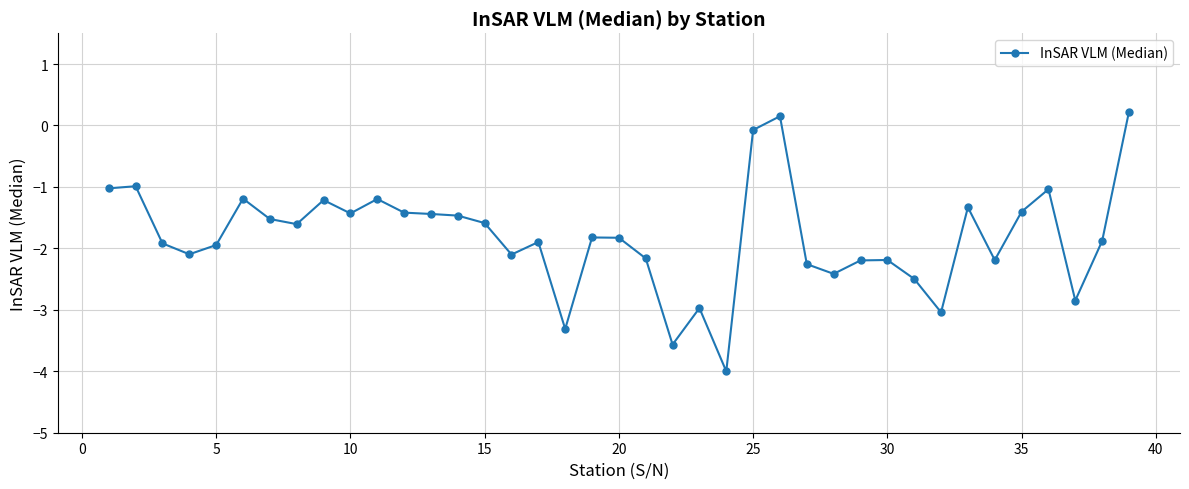

Does the chart display data point markers on the line(s)?

Yes